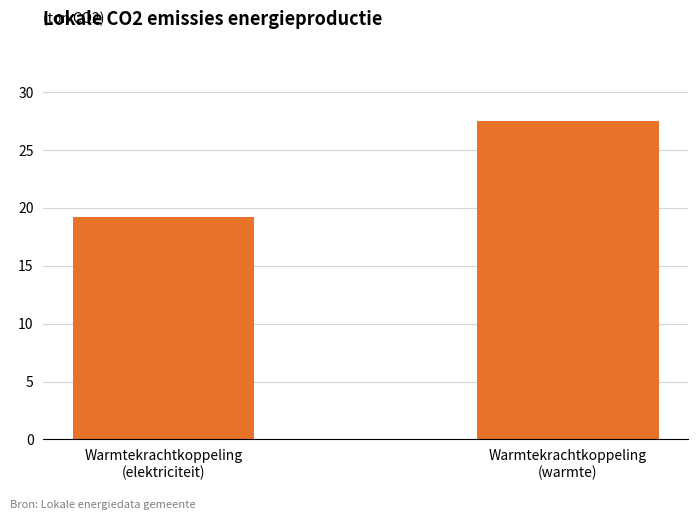

What is the change in value from Warmtekrachtkoppeling
(elektriciteit) to Warmtekrachtkoppeling
(warmte)?

+8.2